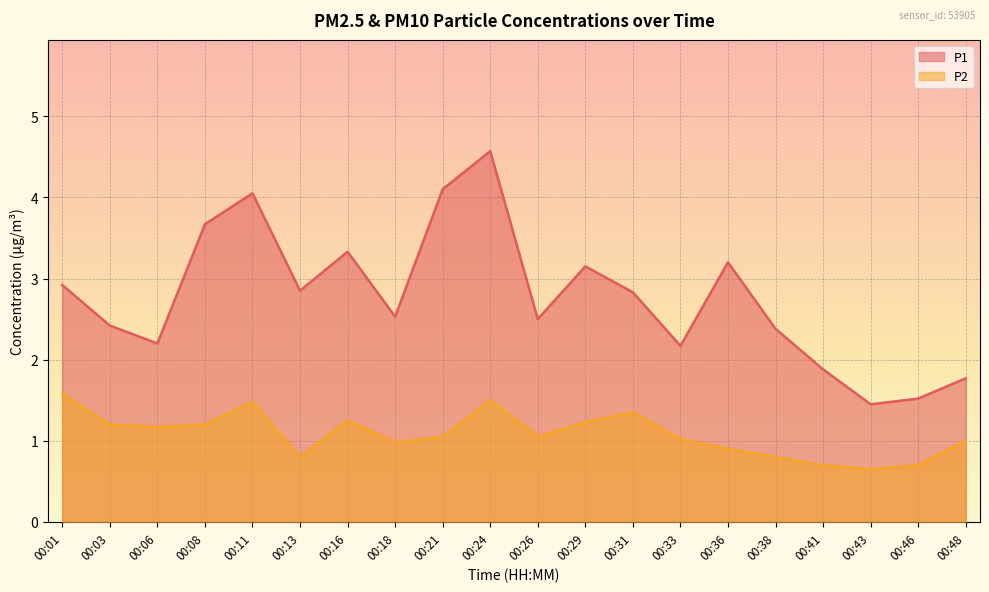

Is it true that P1 equals 1.4 at 00:43?

True